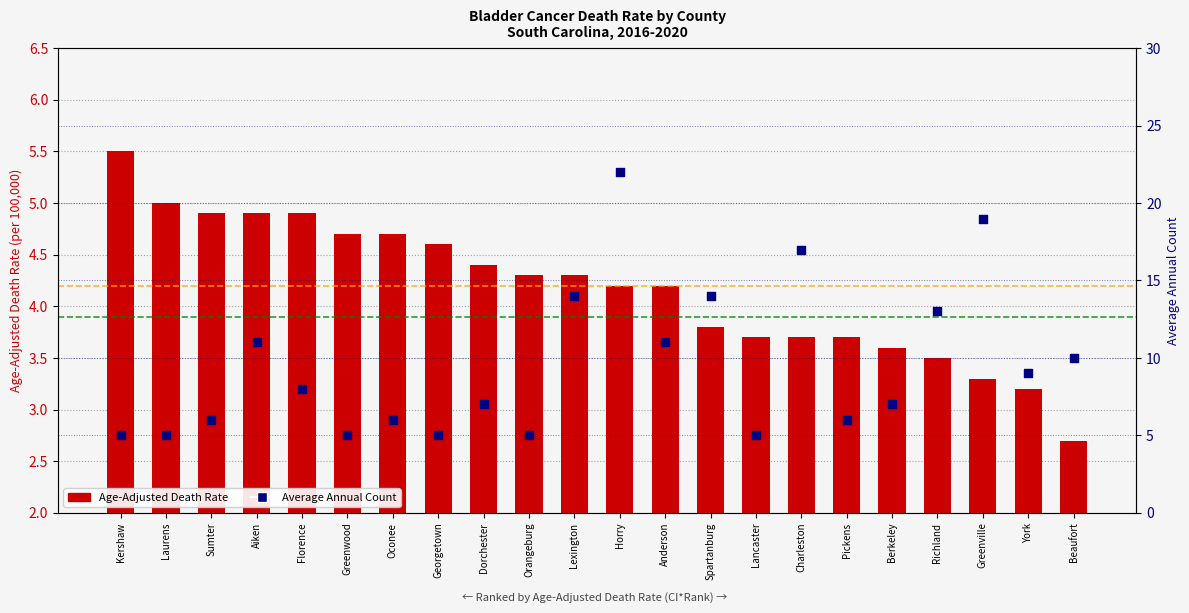

Which series reaches the maximum Y coordinate?

Average Annual Count